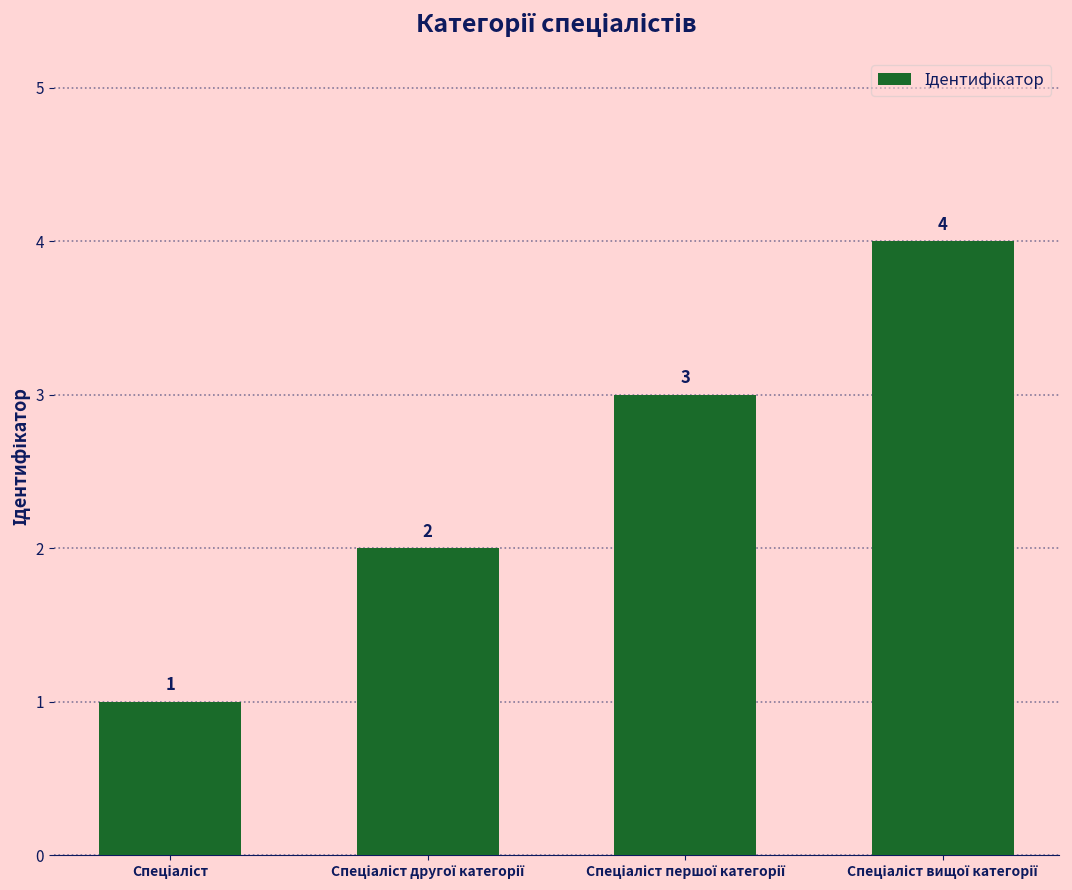

What is the value of the 4th bar from the left?

4